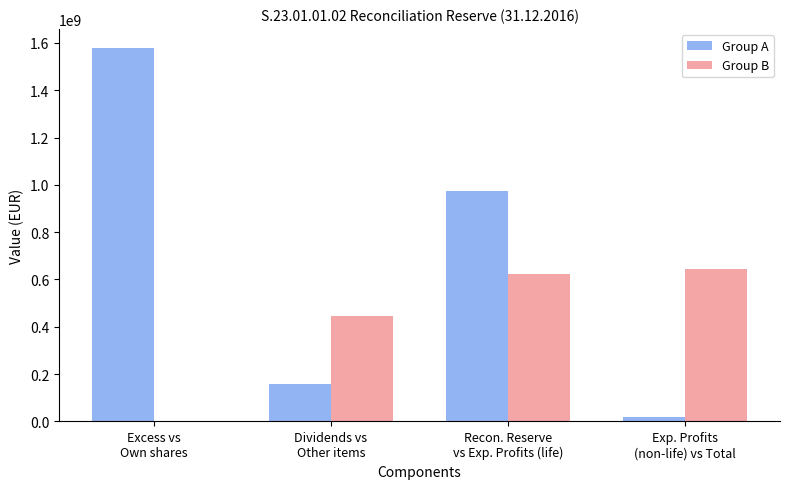

What is the greatest value displayed?

1580211917.0